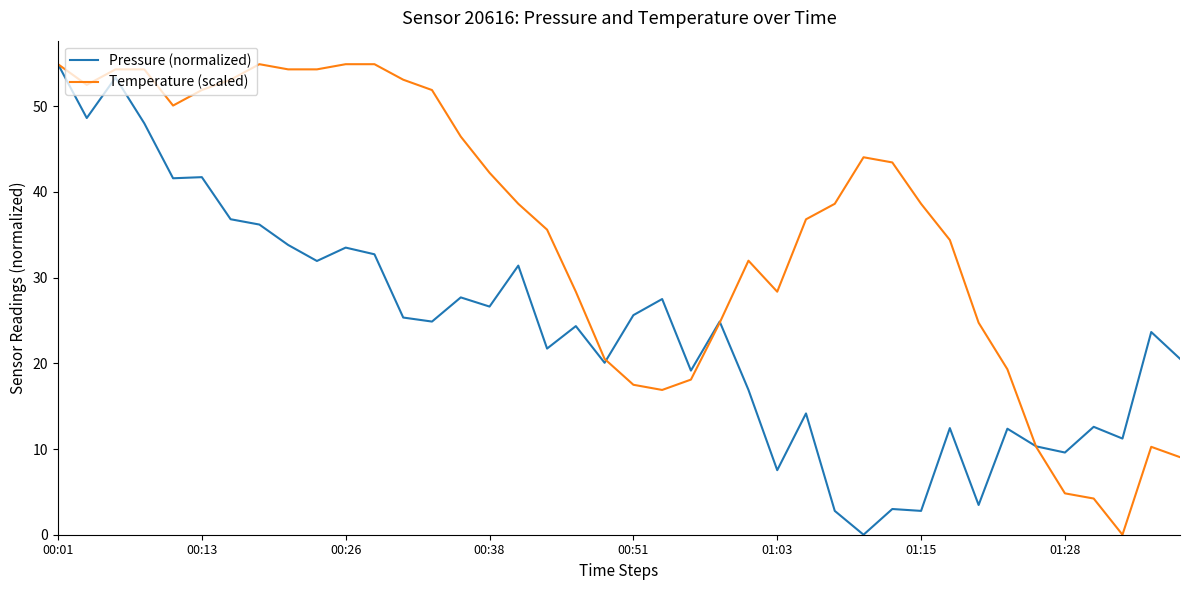

What is the greatest value displayed?

54.9